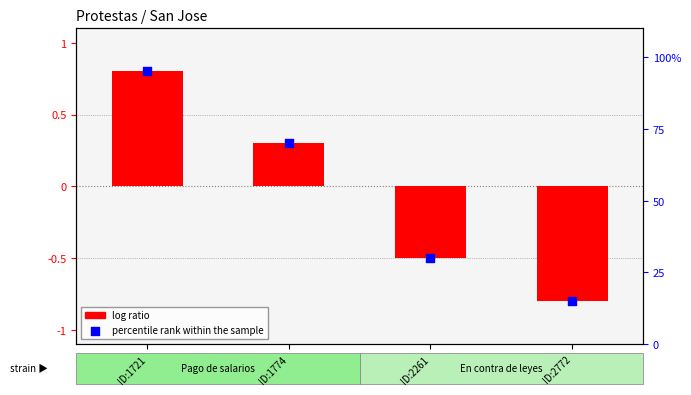

Which series has the largest Y range (max minus min)?

percentile rank within the sample